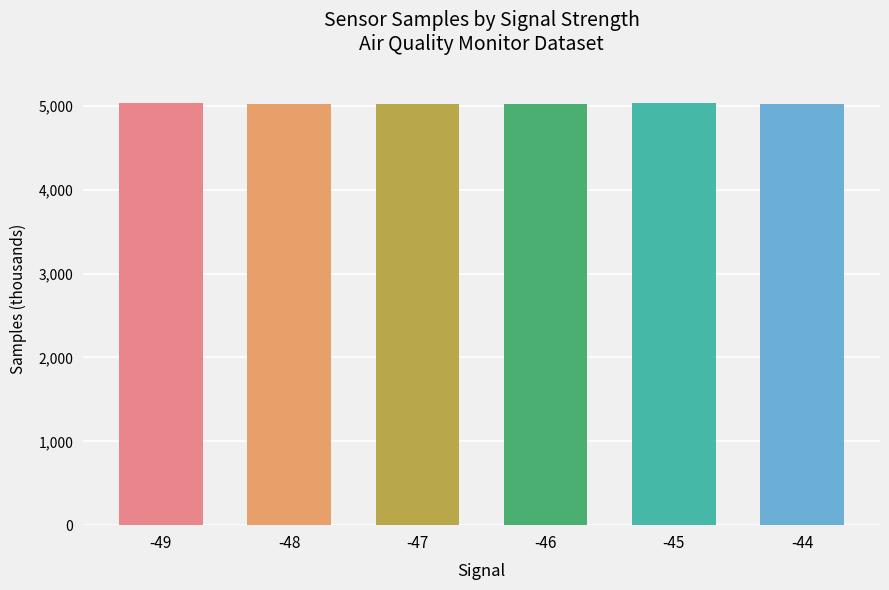

Reading left to right, list all the values displayed in this chart.

5033545	5026696	5028863	5025636	5030861	5027934